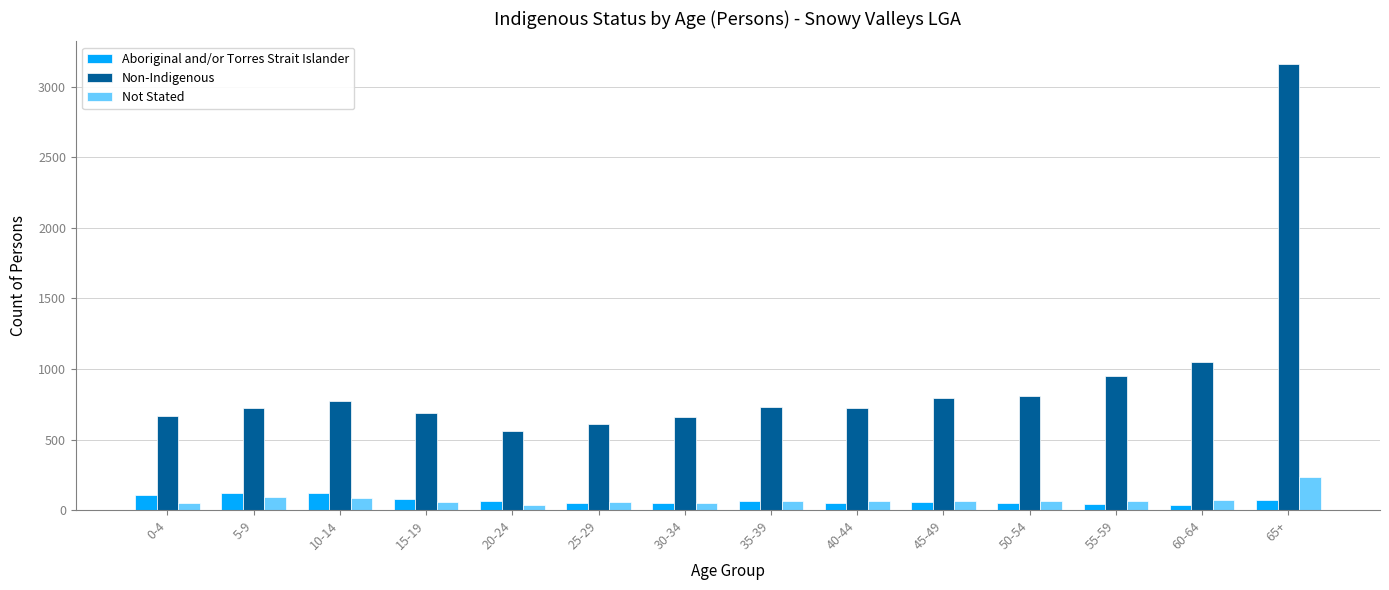

True or false: Non-Indigenous has a value of 720 at 40-44.

True